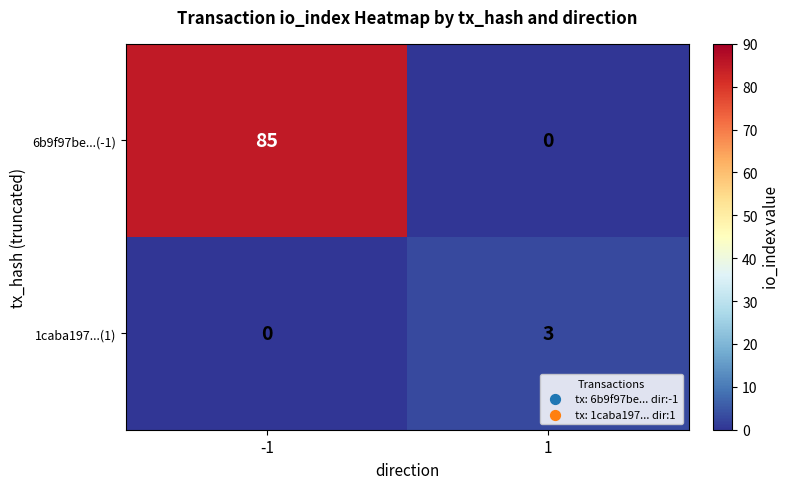

Reading left to right, list all the values displayed in this chart.

6b9f97be...(-1): 85	0
1caba197...(1): 0	3